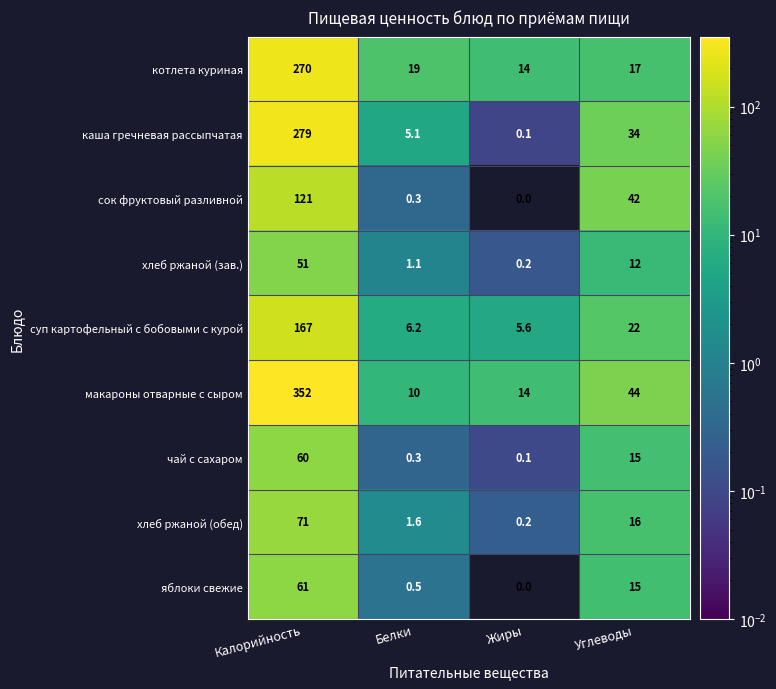

What is the total value across all series at Калорийность?

1432.0